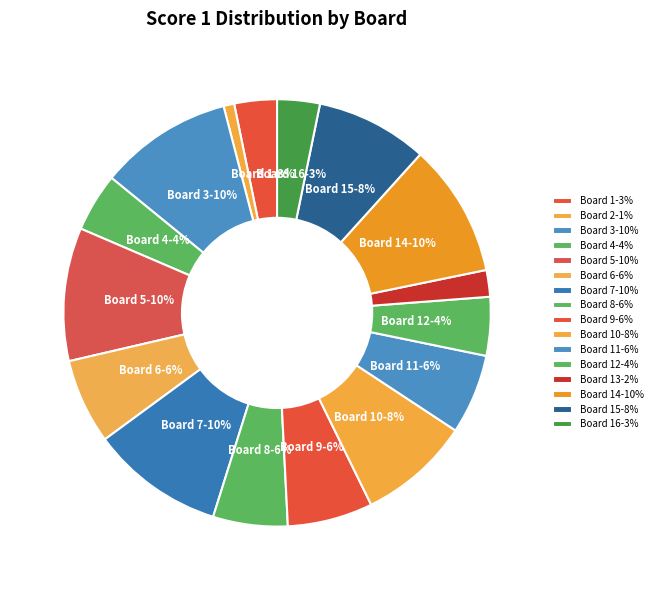

How many segments does this pie chart have?

16